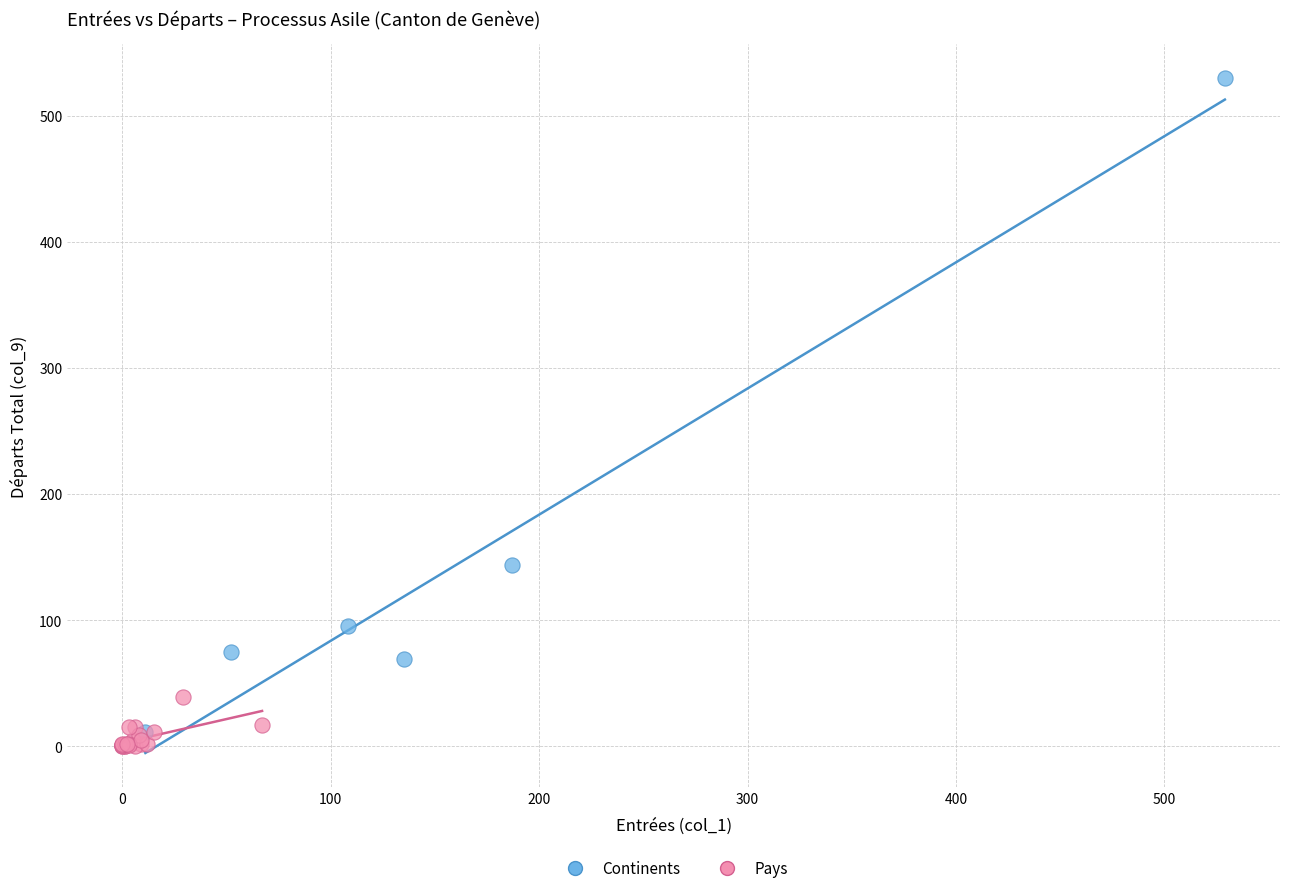

Which series has the largest Y range (max minus min)?

Continents